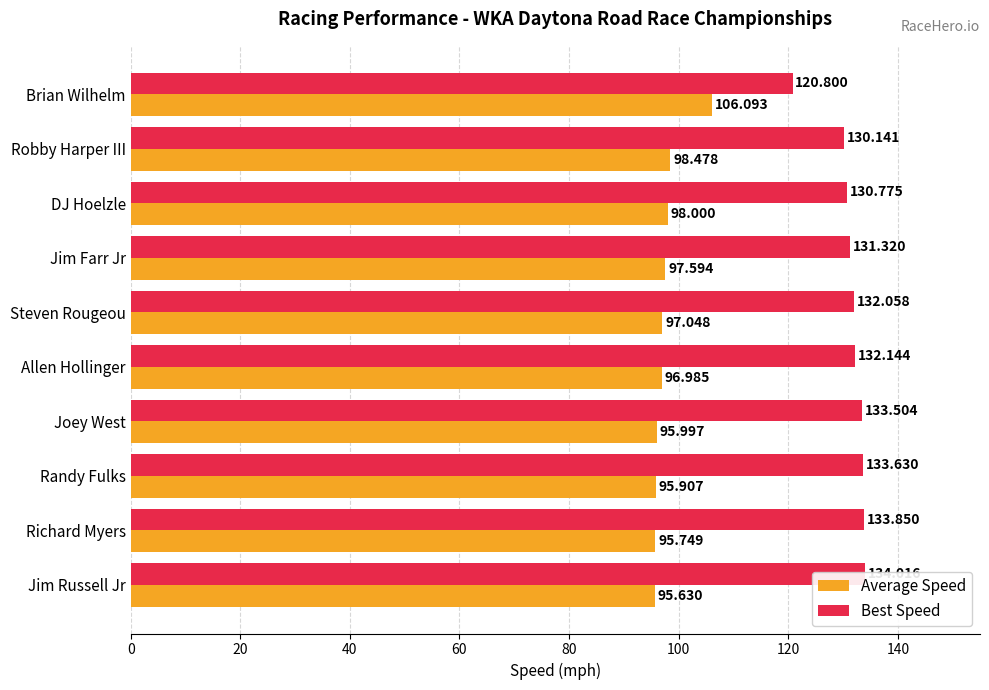

Which series has the largest total across all categories?

Best Speed